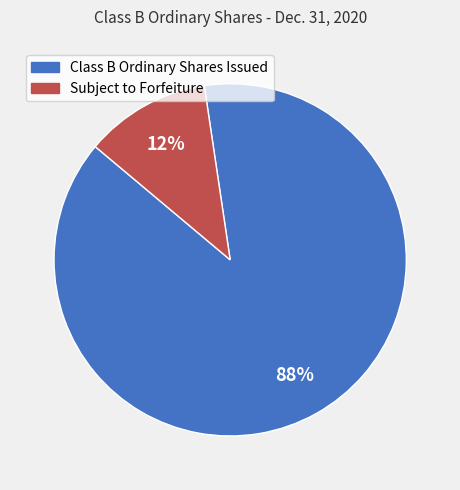

Combined, do Subject to Forfeiture and Class B Ordinary Shares Issued account for over 50%?

Yes